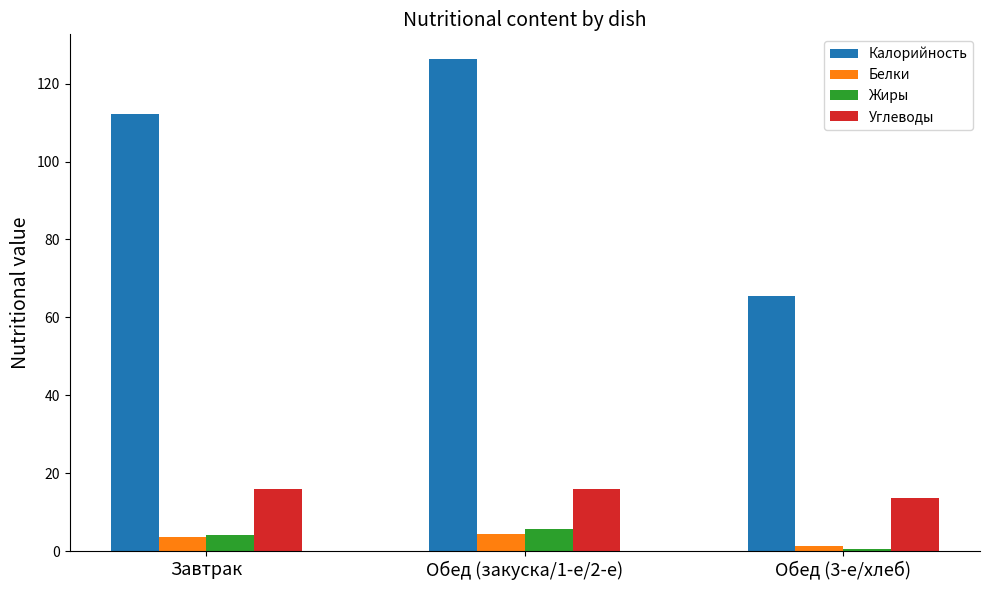

Which series has the largest range (max minus min)?

Калорийность